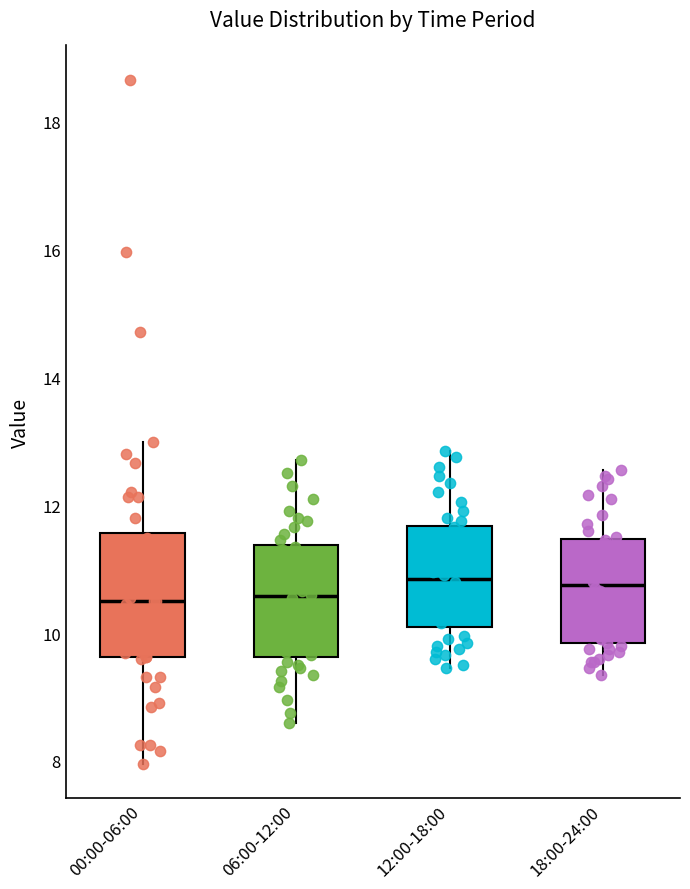

Where is the upper edge of the box for 00:00-06:00 on the y-axis? The values are not printed on the chart, so give them approximately, as read against the axis.

11.6